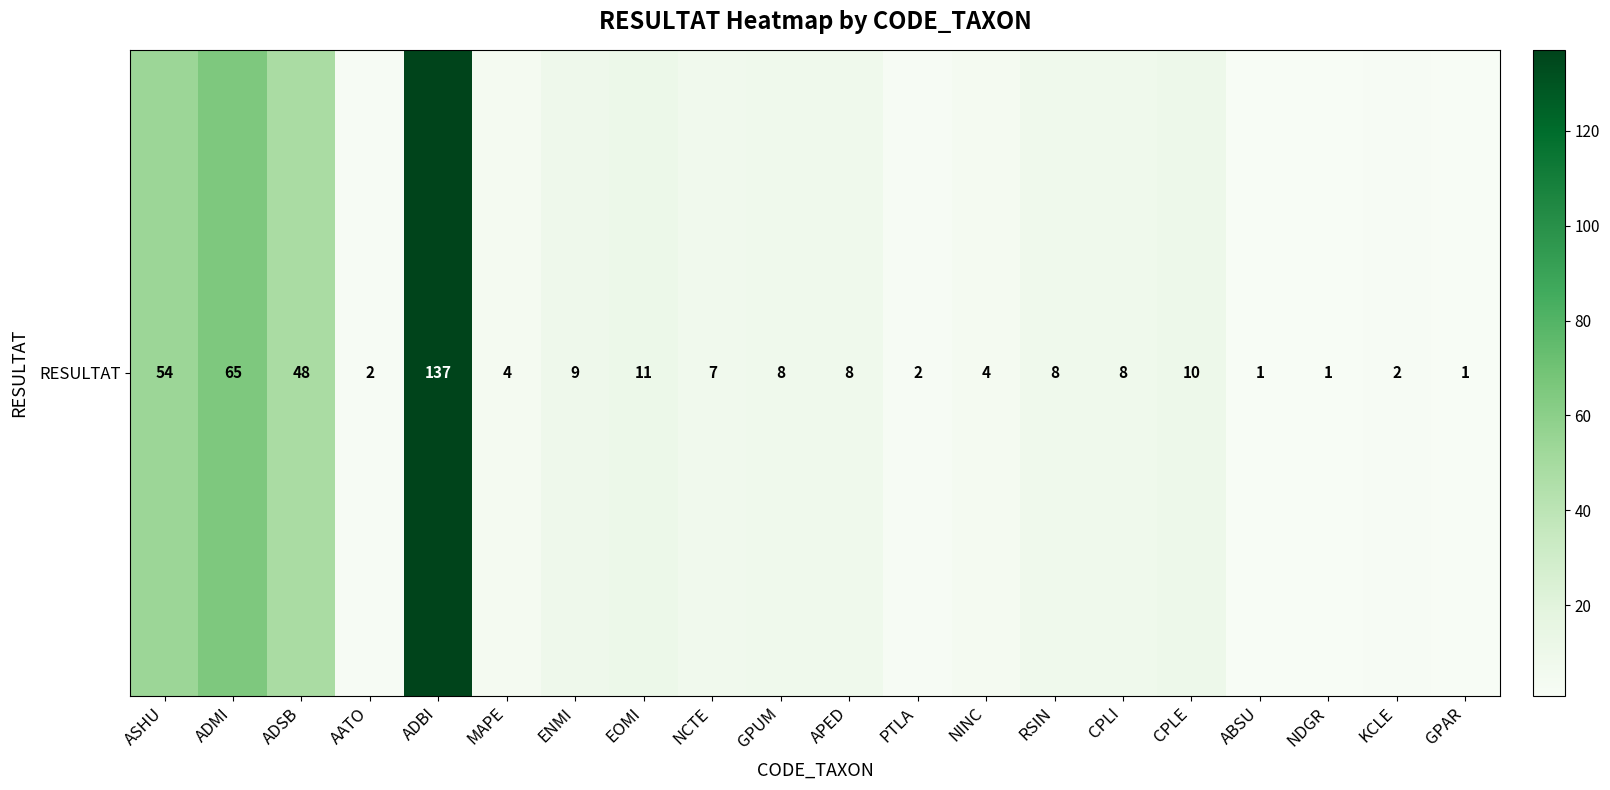

Reading left to right, list all the values displayed in this chart.

ASHU=54	ADMI=65	ADSB=48	AATO=2	ADBI=137	MAPE=4	ENMI=9	EOMI=11	NCTE=7	GPUM=8	APED=8	PTLA=2	NINC=4	RSIN=8	CPLI=8	CPLE=10	ABSU=1	NDGR=1	KCLE=2	GPAR=1